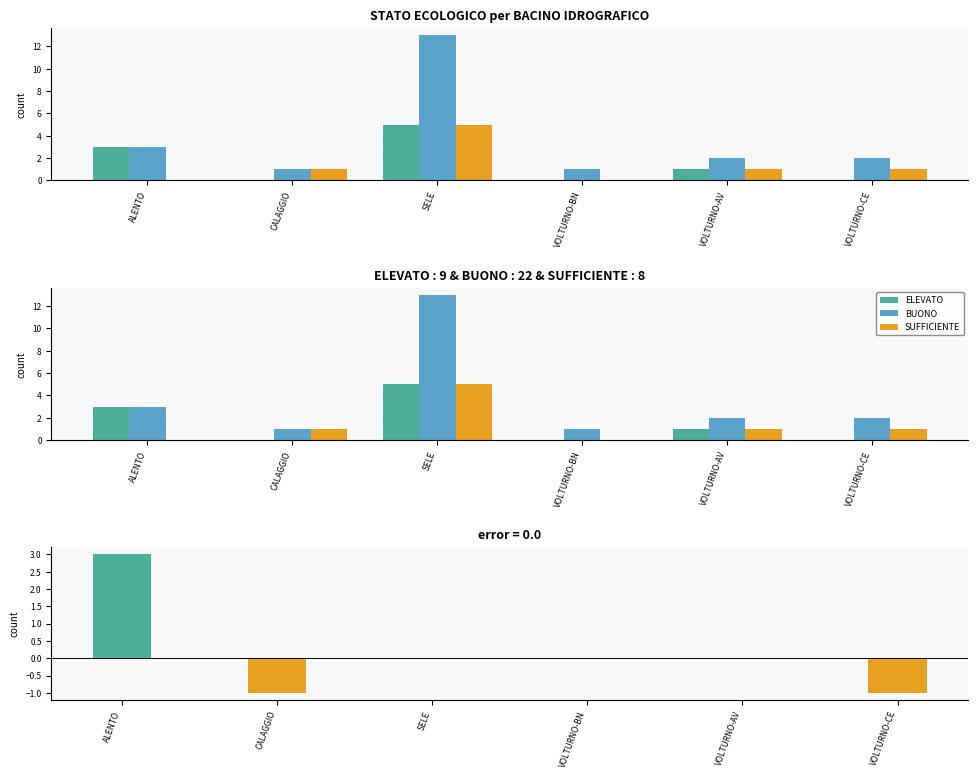

Is the value of SUFFICIENTE at ALENTO greater than the value of BUONO at VOLTURNO-BN?

No